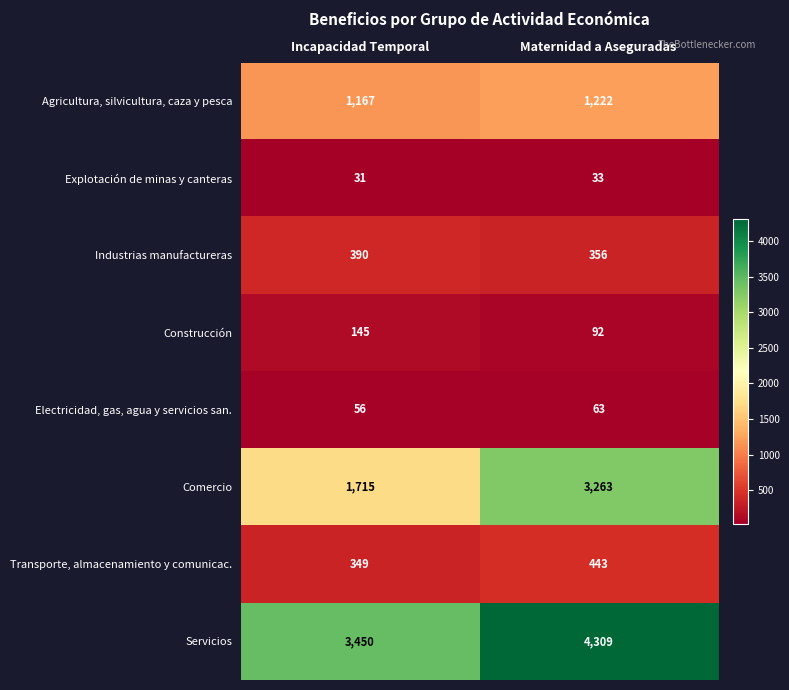

The value of Comercio at Incapacidad Temporal is 2745. True or false?

False